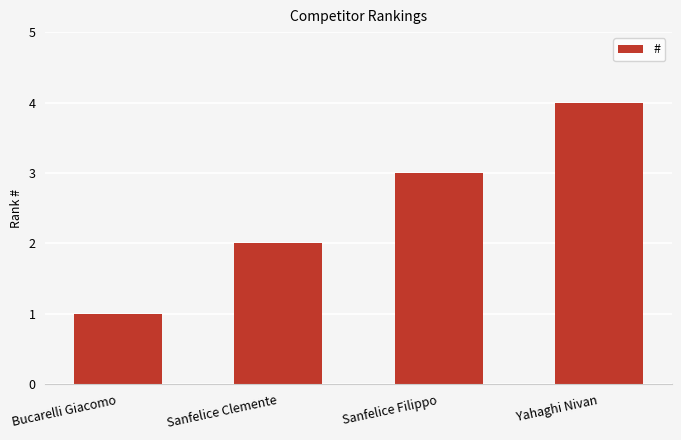

True or false: the data shows 4 at Yahaghi Nivan.

True